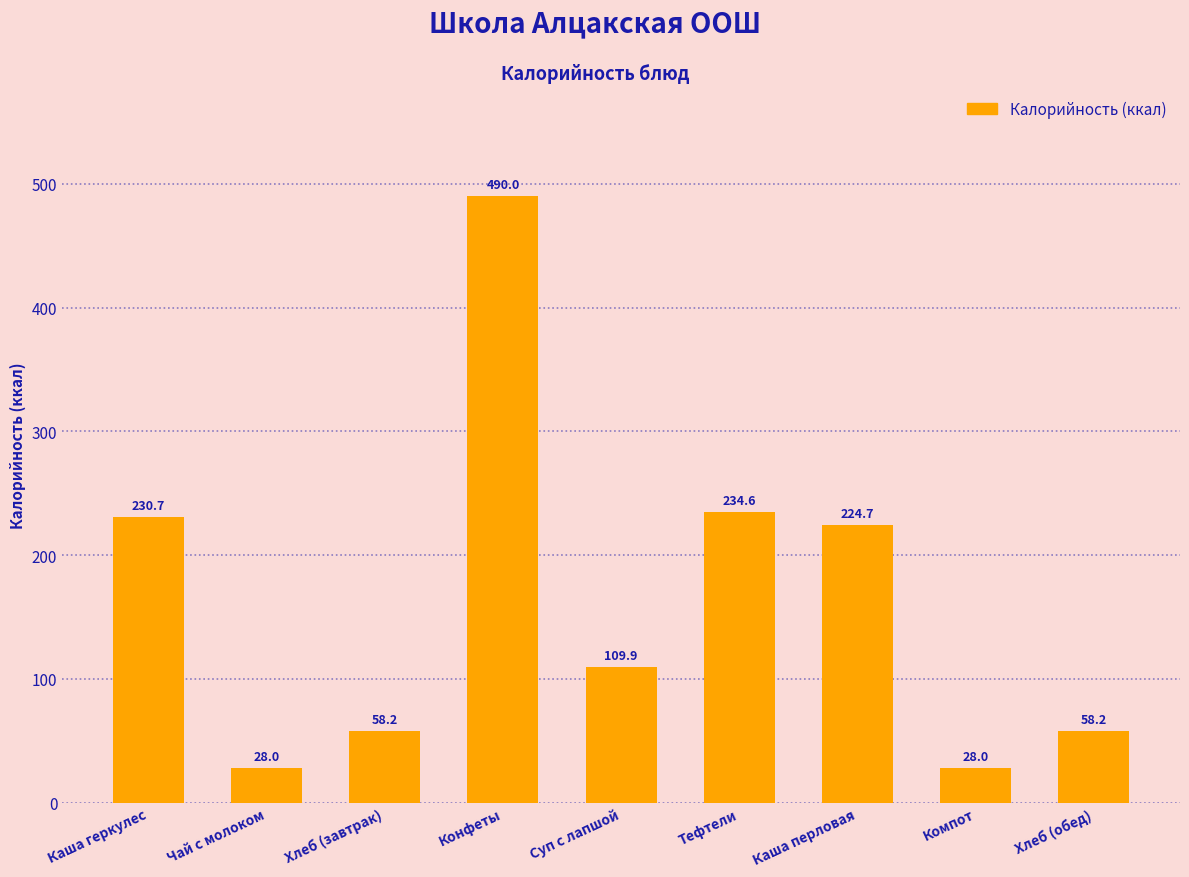

Reading left to right, extract all data points from this chart.

Каша геркулес=230.7	Чай с молоком=28.0	Хлеб (завтрак)=58.2	Конфеты=490.0	Суп с лапшой=109.9	Тефтели=234.6	Каша перловая=224.7	Компот=28.0	Хлеб (обед)=58.2